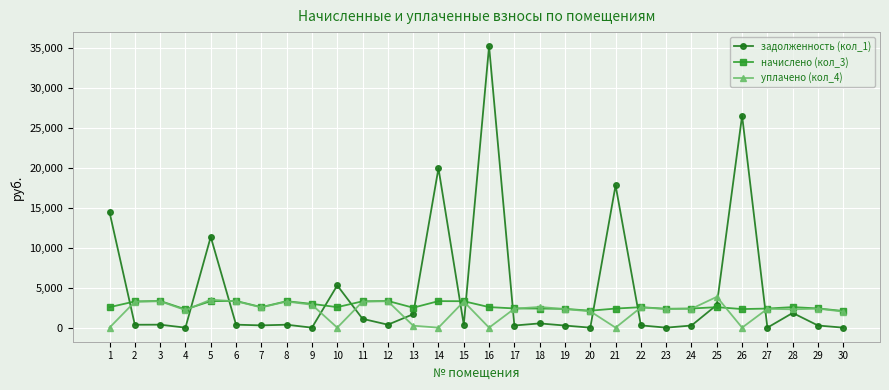

Is this an area chart (filled region under the line)?

No